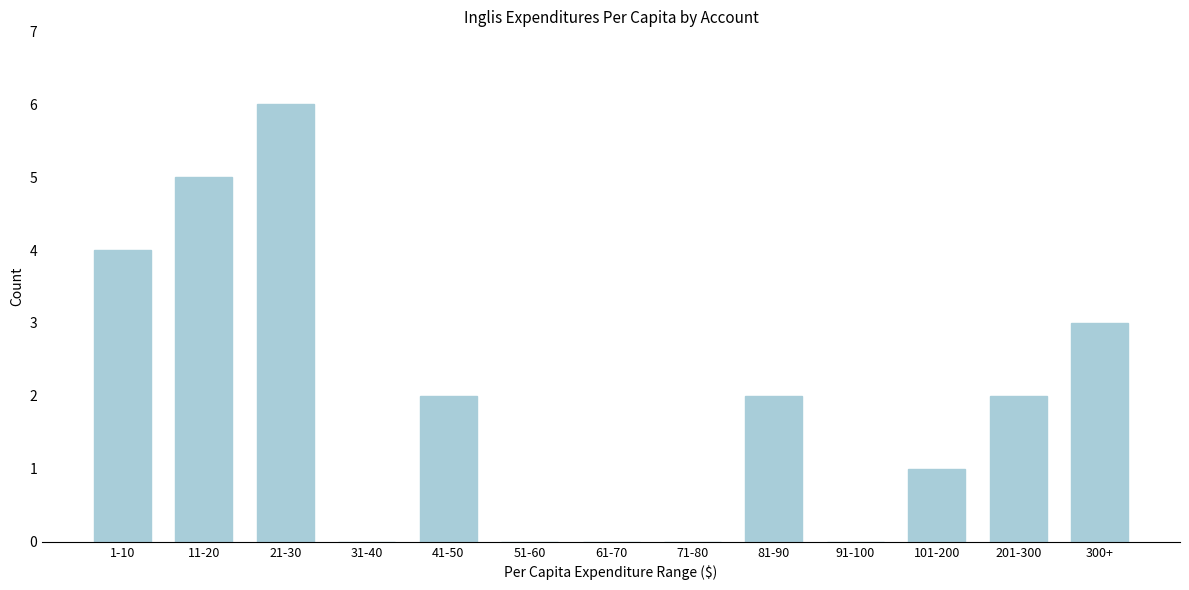

Reading left to right, what are all the values shown in this chart?

1-10=4	11-20=5	21-30=6	31-40=0	41-50=2	51-60=0	61-70=0	71-80=0	81-90=2	91-100=0	101-200=1	201-300=2	300+=3